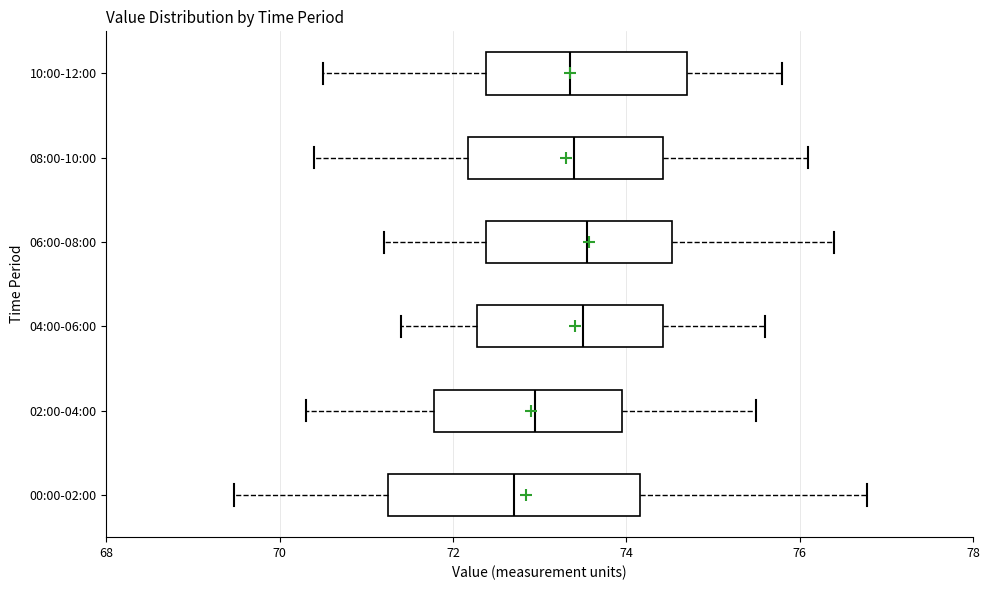

Which box is the widest, from its left edge to its right edge?

00:00-02:00